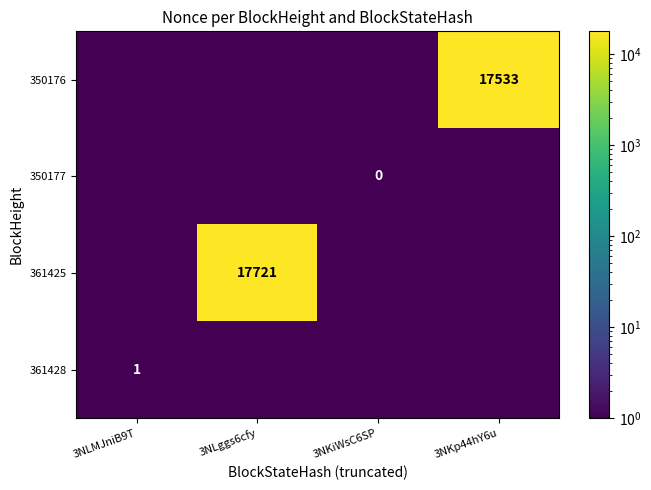

Rank the series at 3NLggs6cfy from highest to lowest value.

361425, 350176, 350177, 361428